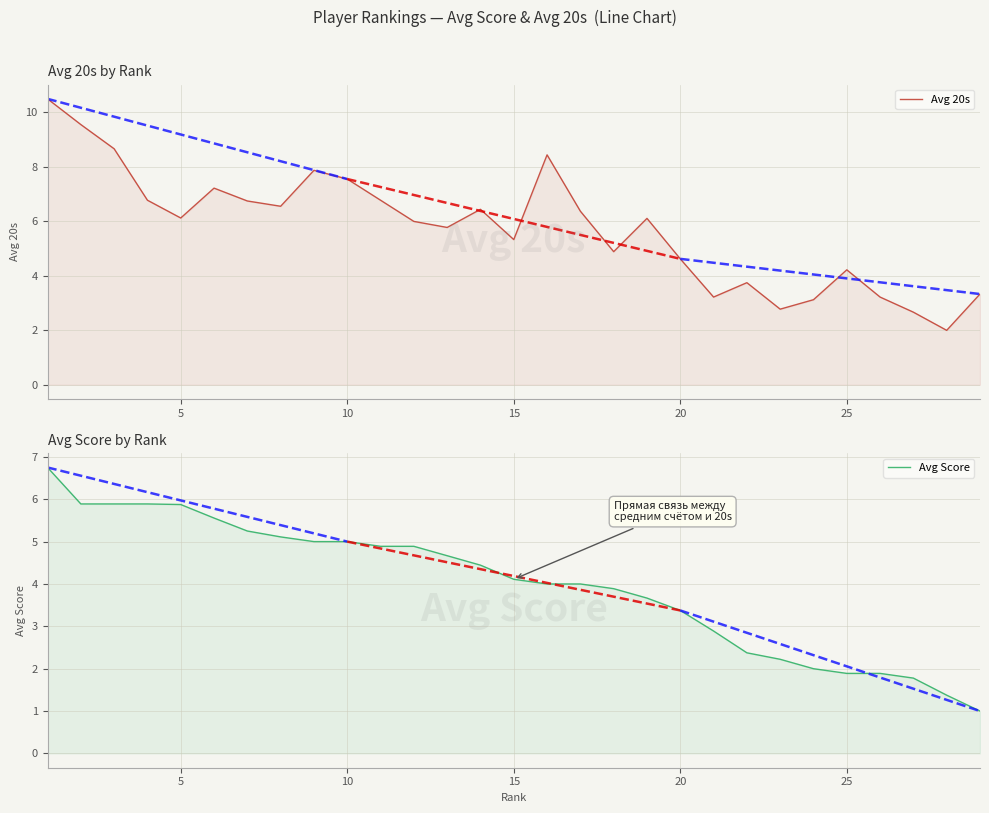

At how many categories does at least one series exceed 1?

29